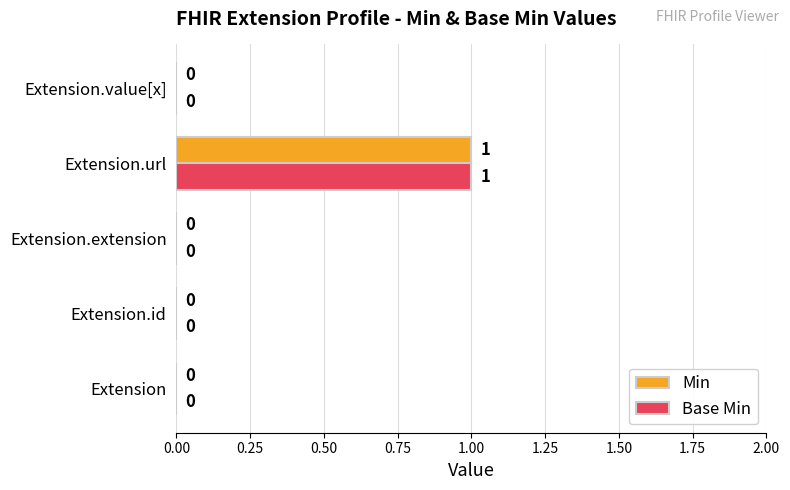

How many data points in Min are above 0?

1